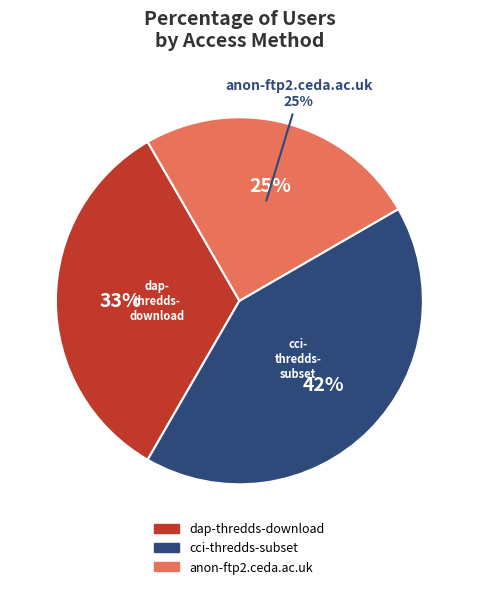

How much of the chart is everything except anon-ftp2.ceda.ac.uk?

75.0%